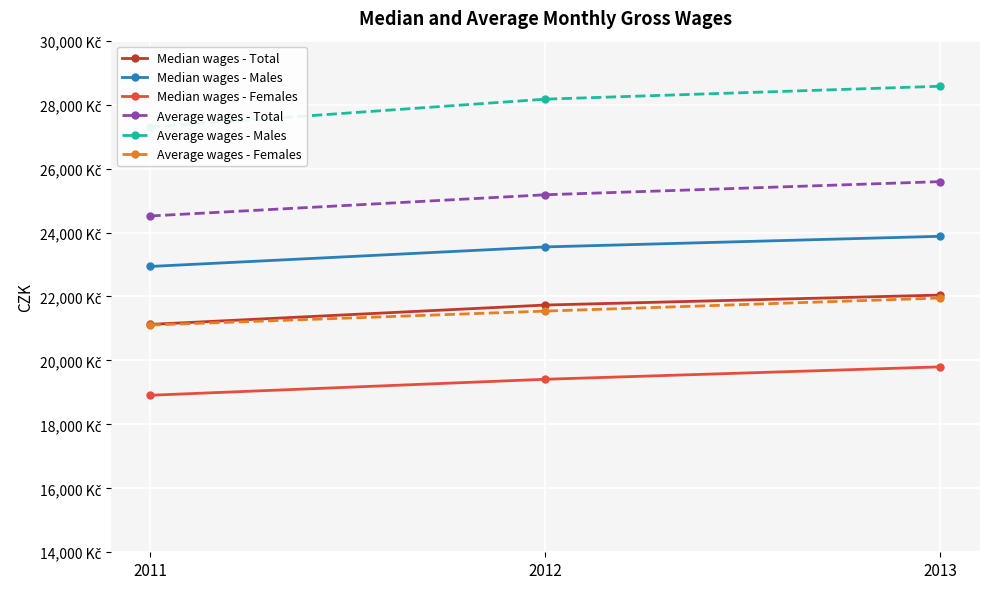

At 2012, list the series in order from largest to smallest.

Average wages - Males, Average wages - Total, Median wages - Males, Median wages - Total, Average wages - Females, Median wages - Females